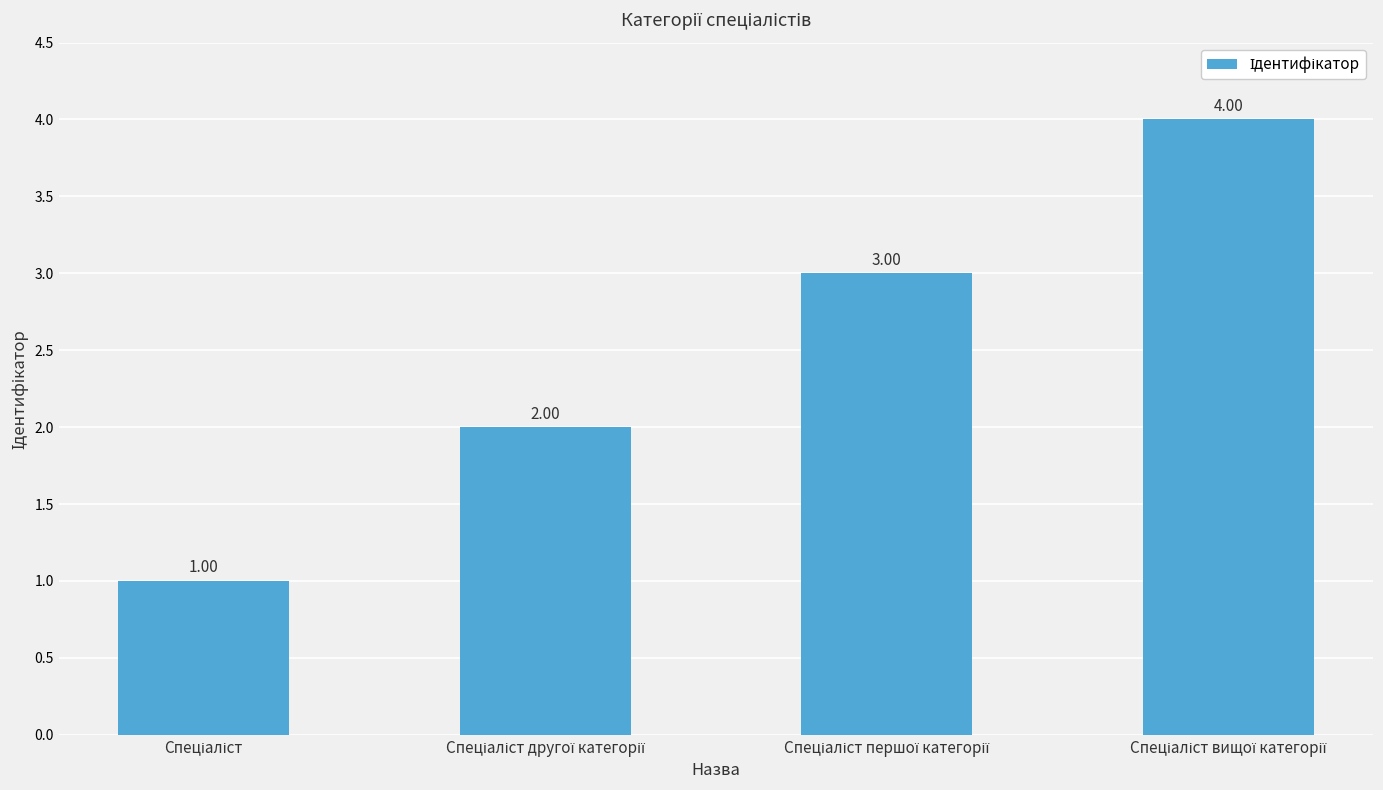

What is the difference between the maximum and minimum values?

3